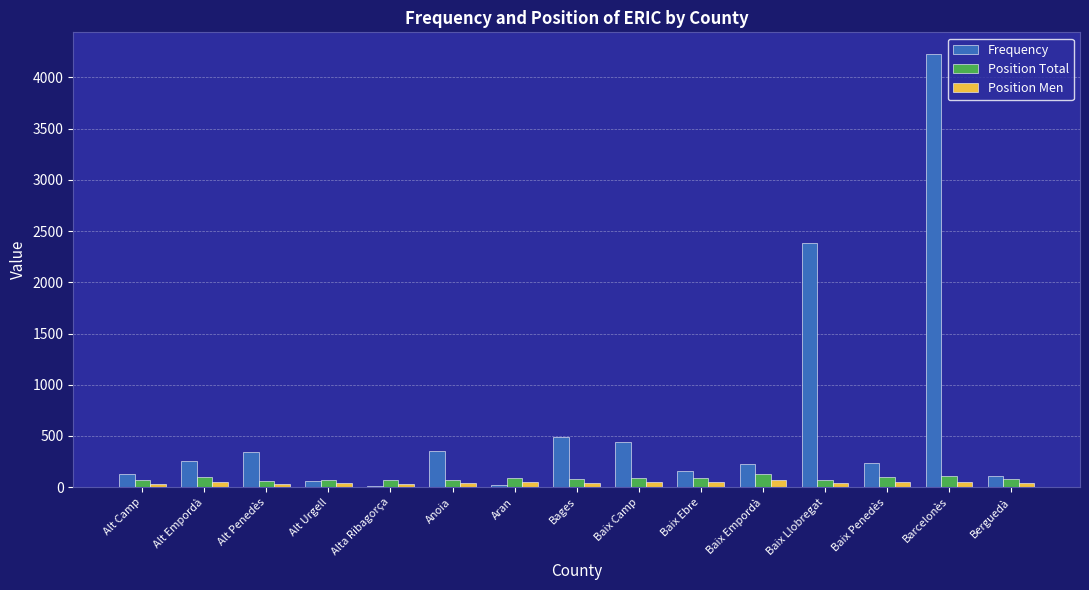

Which series changed the most between Alt Camp and Barcelonès?

Frequency